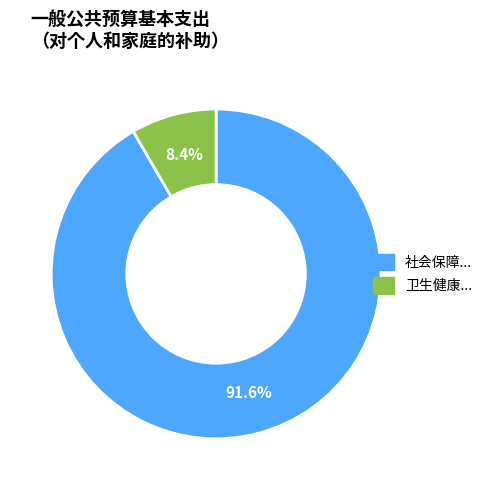

Is there a majority slice in this chart?

Yes